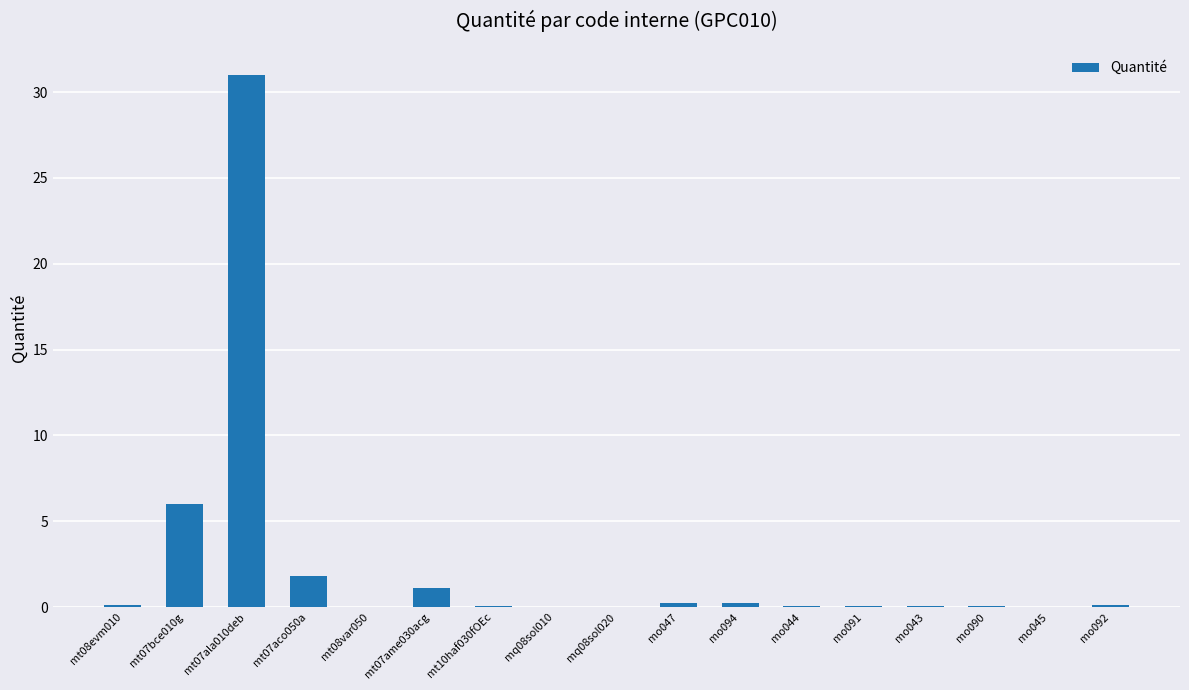

Are the bars grouped side by side (vs. stacked)?

No